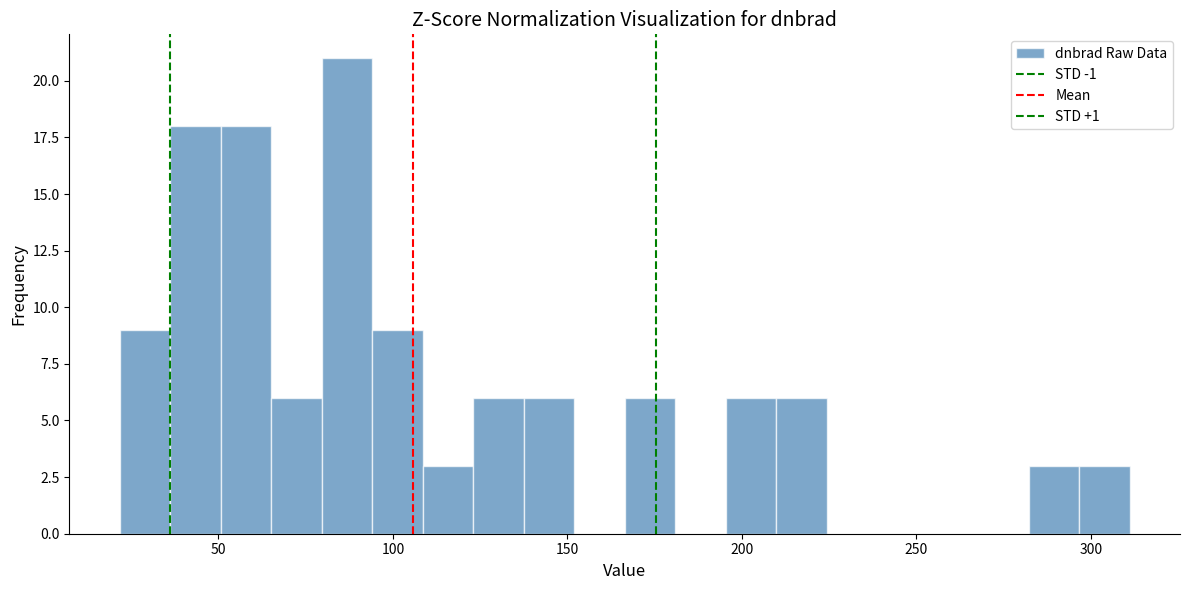

Around what value on the x-axis is the tallest bar? Give the approximate position of its centre, as read against the axis.

85